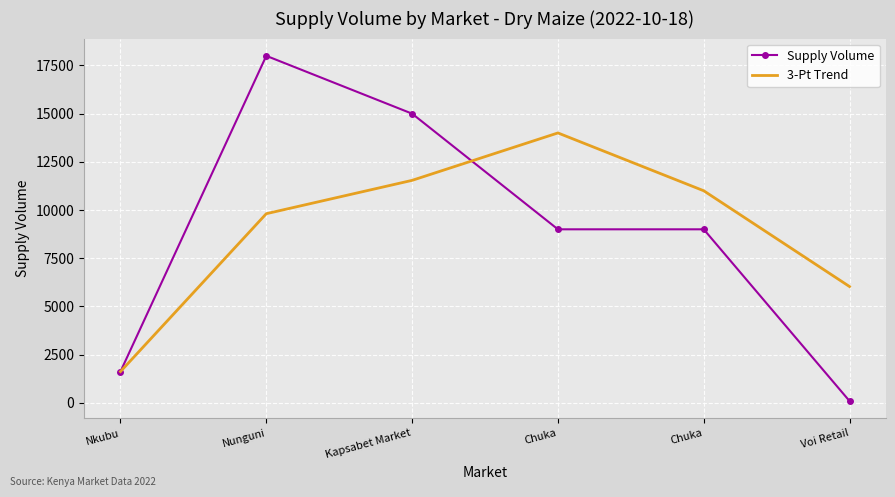

What is the sum of the 3-Pt Trend values at Chuka and Voi Retail?

20030